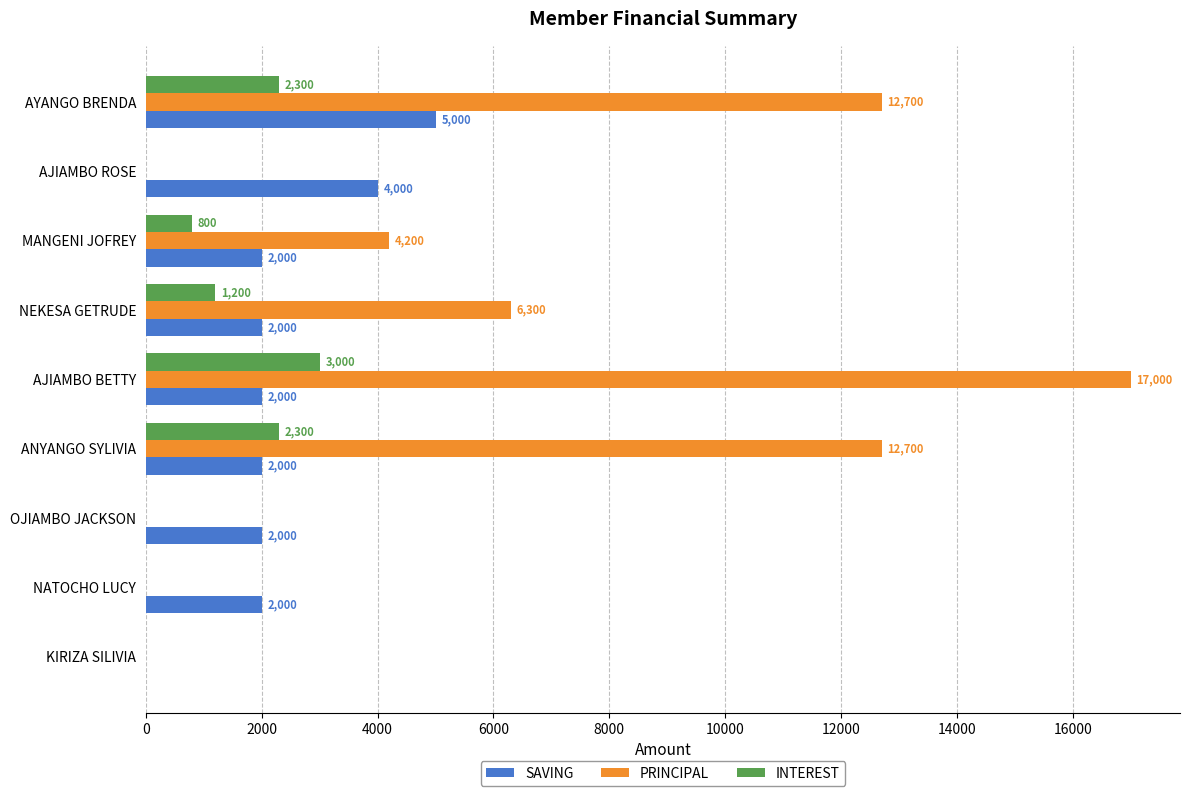

Which label corresponds to the largest value in the chart?

AJIAMBO BETTY